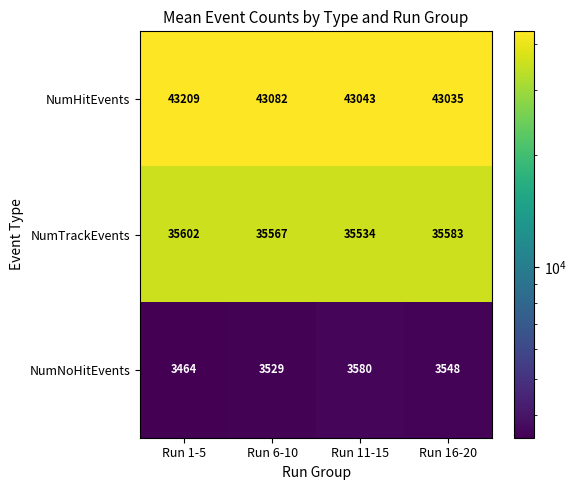

Which series has the largest total across all categories?

NumHitEvents